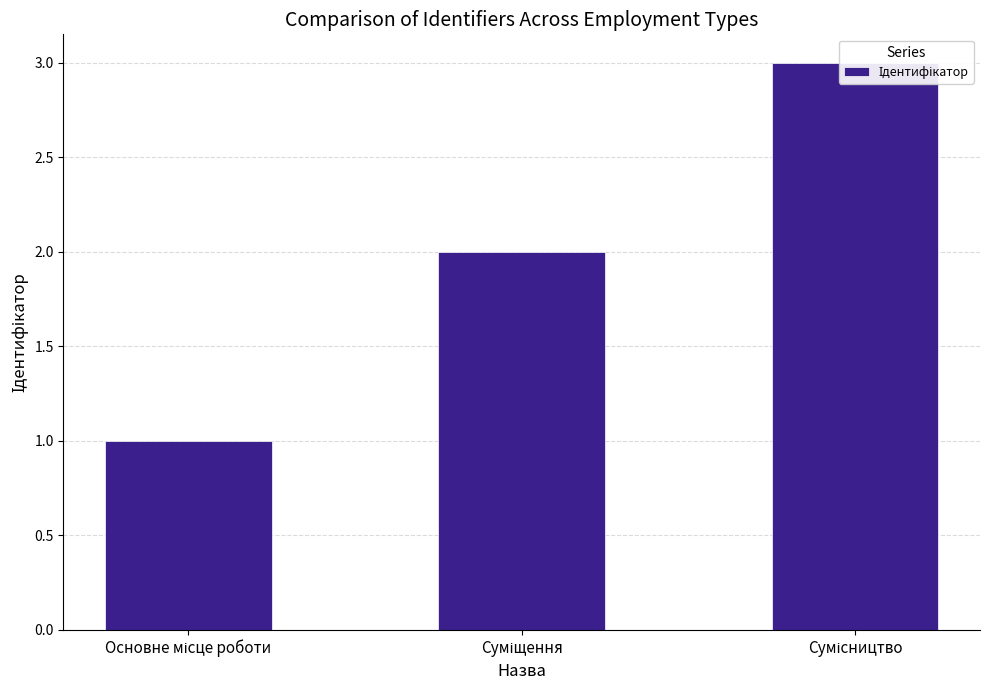

Rank the categories by value from highest to lowest.

Сумісництво, Суміщення, Основне місце роботи